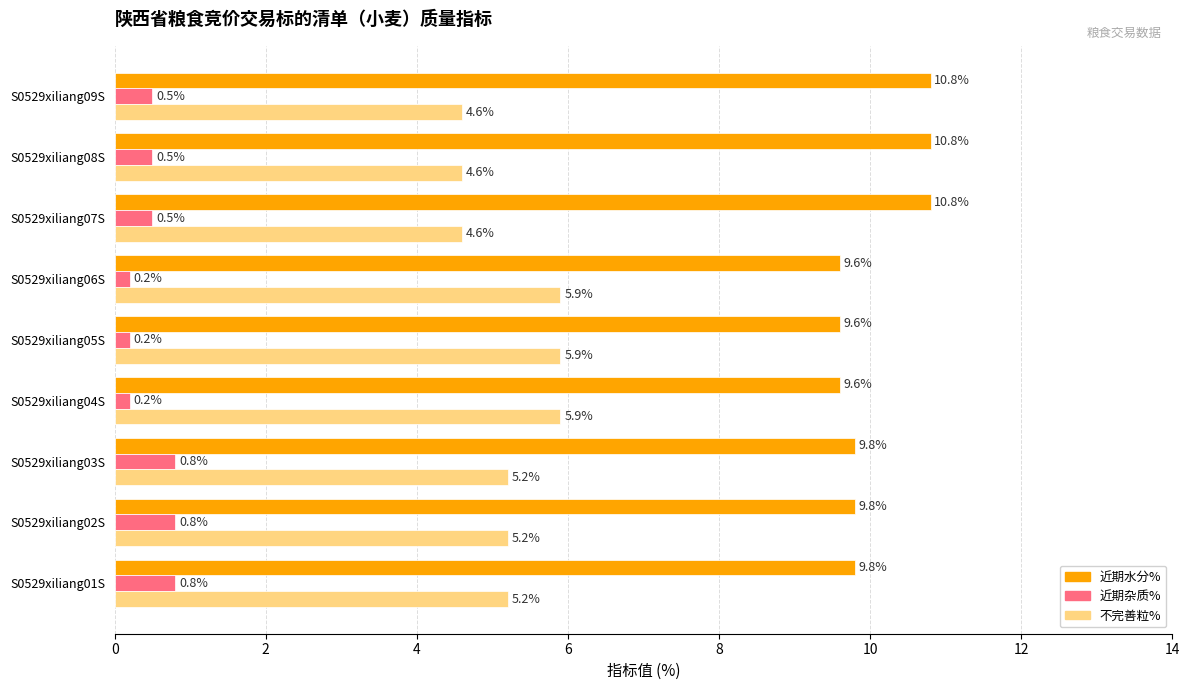

Is it true that 近期水分% equals 10.8 at S0529xiliang08S?

True